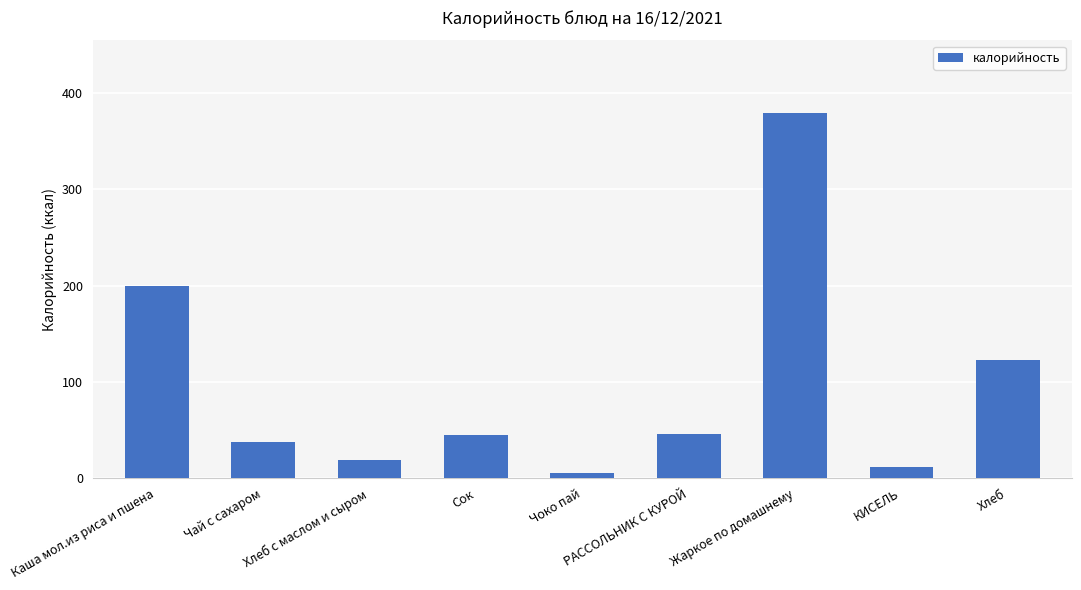

At which label is the value closest to 192?

Каша мол.из риса и пшена